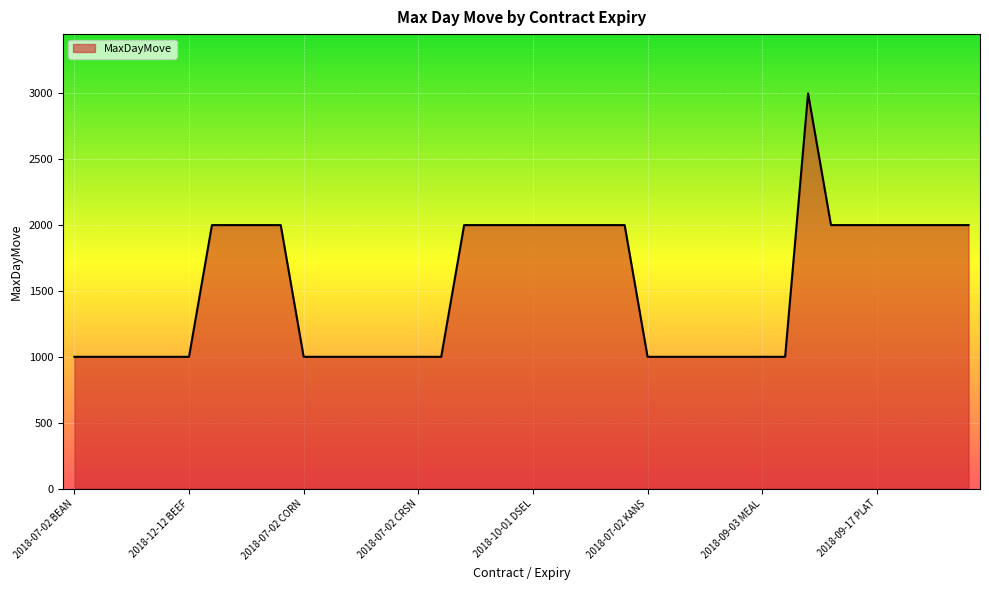

What is the greatest value displayed?

3000